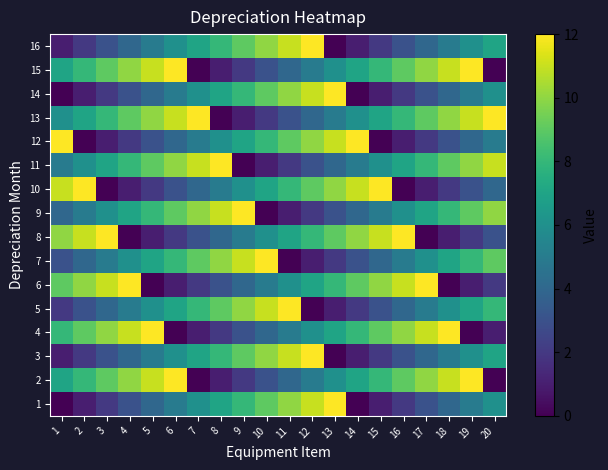

Rank the series by their maximum value, from highest to lowest.

1, 2, 3, 4, 5, 6, 7, 8, 9, 10, 11, 12, 13, 14, 15, 16